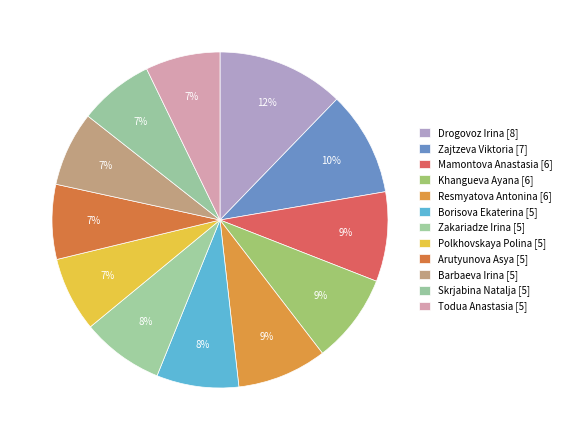

Count the number of slices in the pie.

12